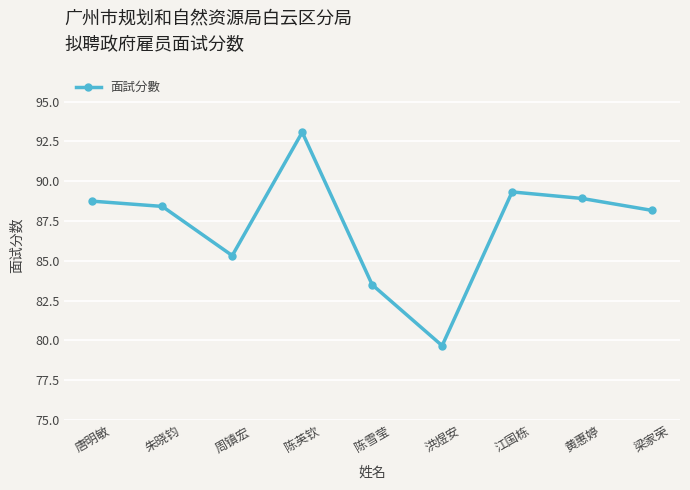

What is the change in value from 唐明敏 to 洪煜安?

-9.1